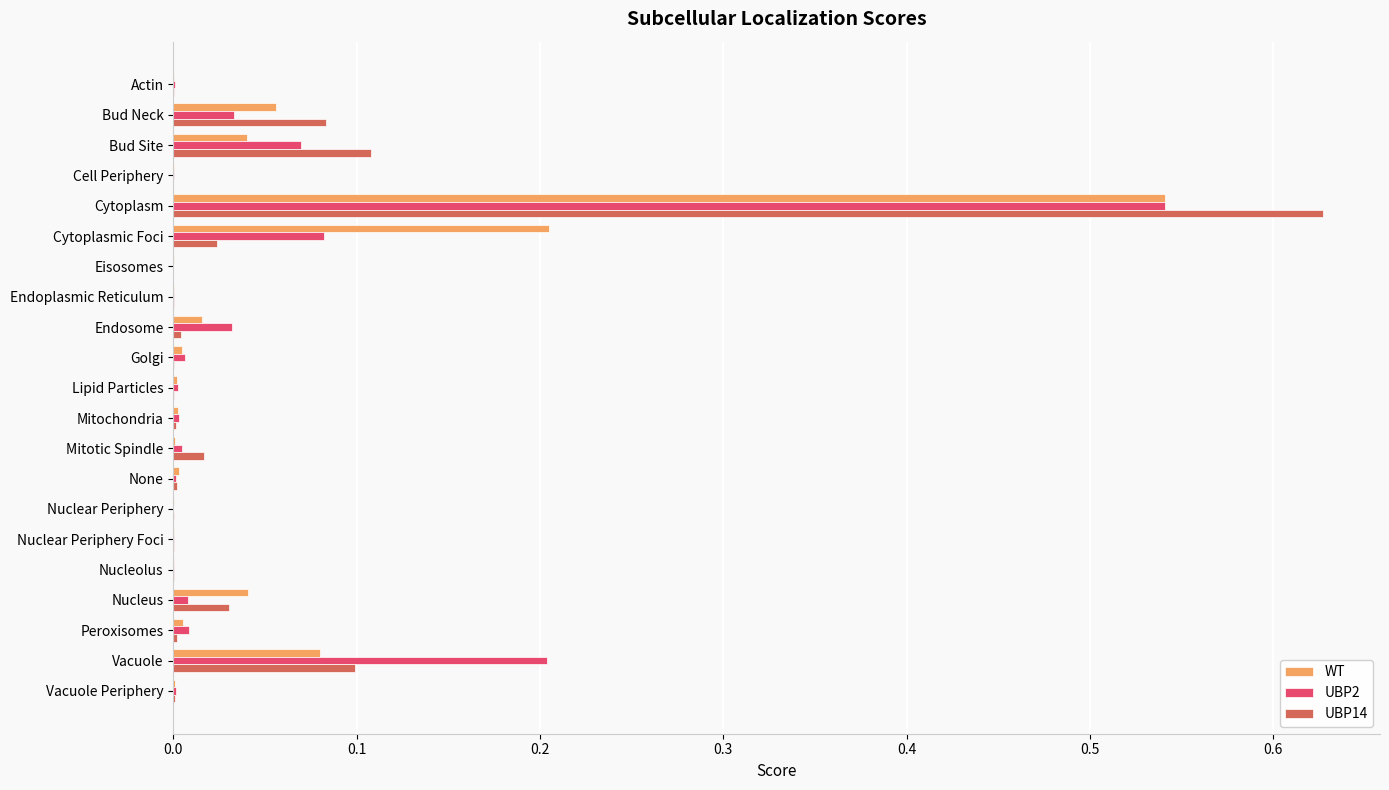

Between Bud Neck and Cytoplasm, which series saw the biggest shift?

UBP14